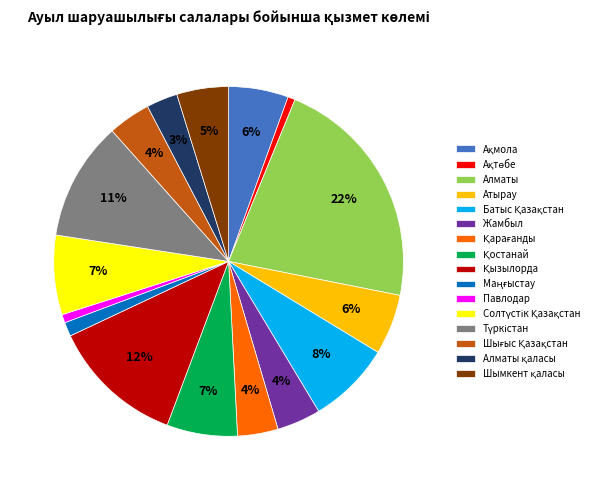

True or false: Алматы accounts for 22% of the total.

True